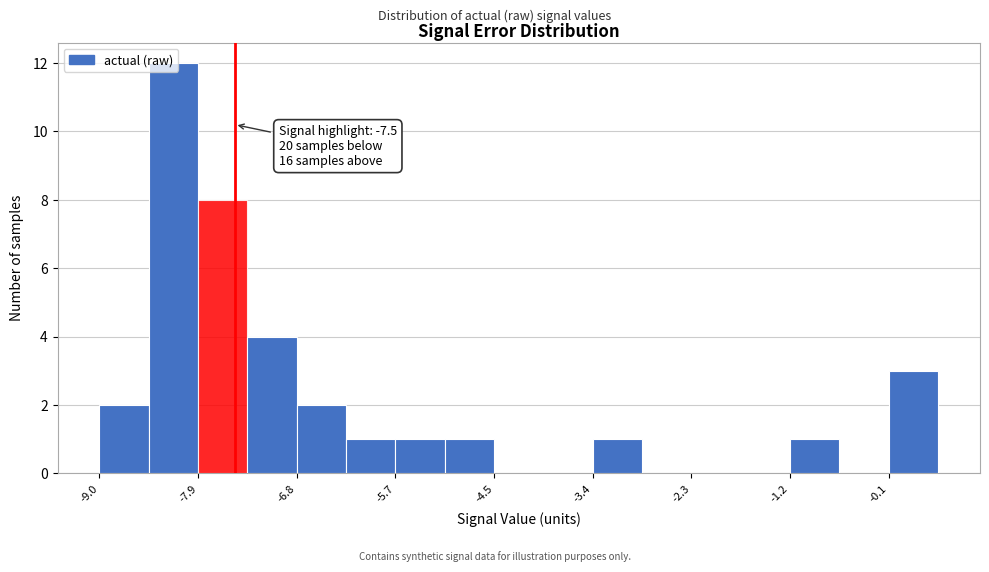

Read against the x-axis, roughly where is the centre of the tallest bar?

-8.2